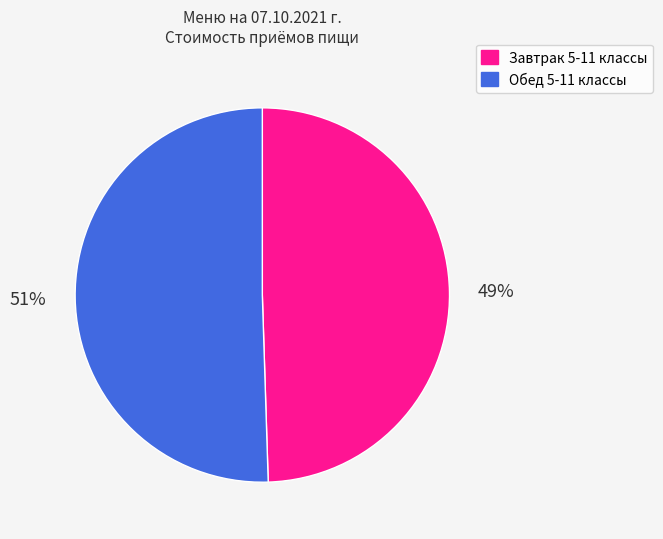

Which slice is the largest?

Обед 5-11 классы